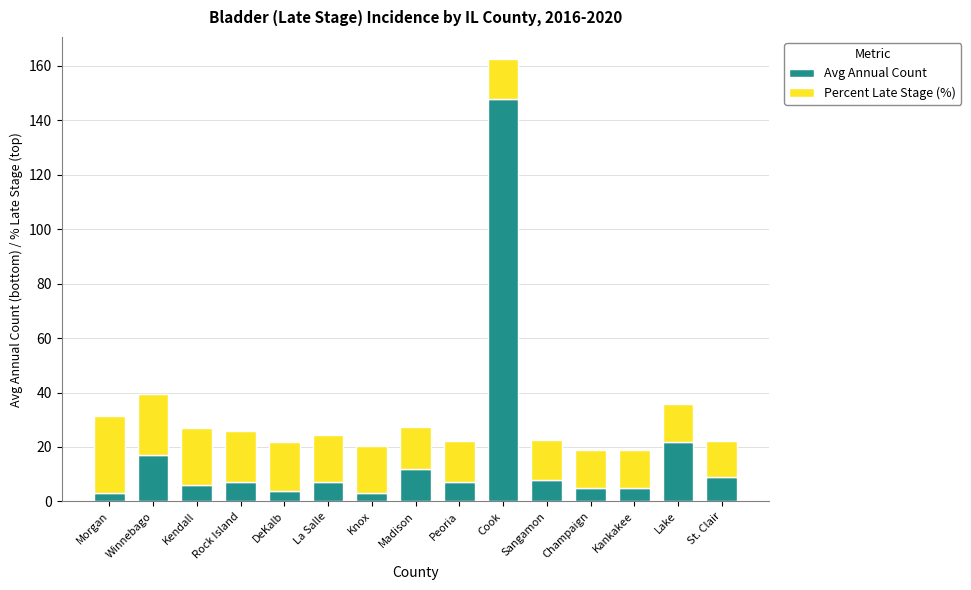

What is the total value across all series at Madison?

27.4